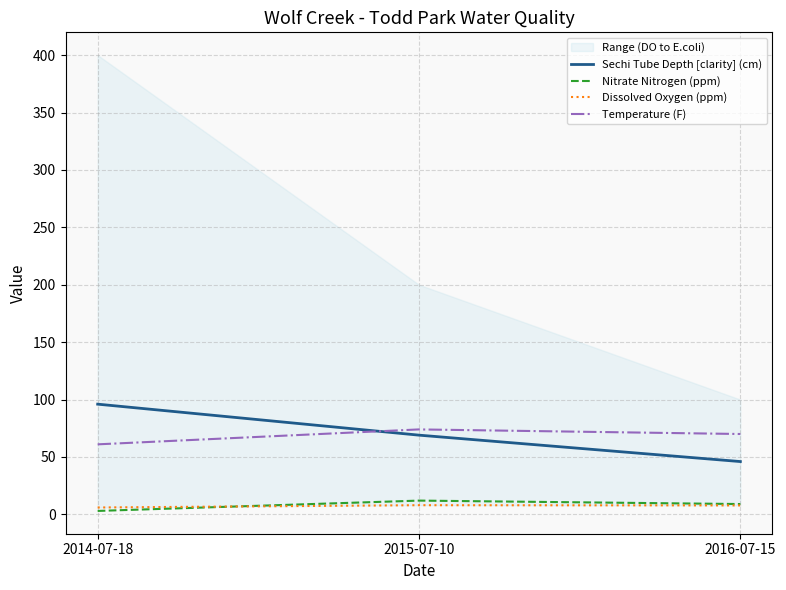

At which category is the sum across all series the highest?

2014-07-18